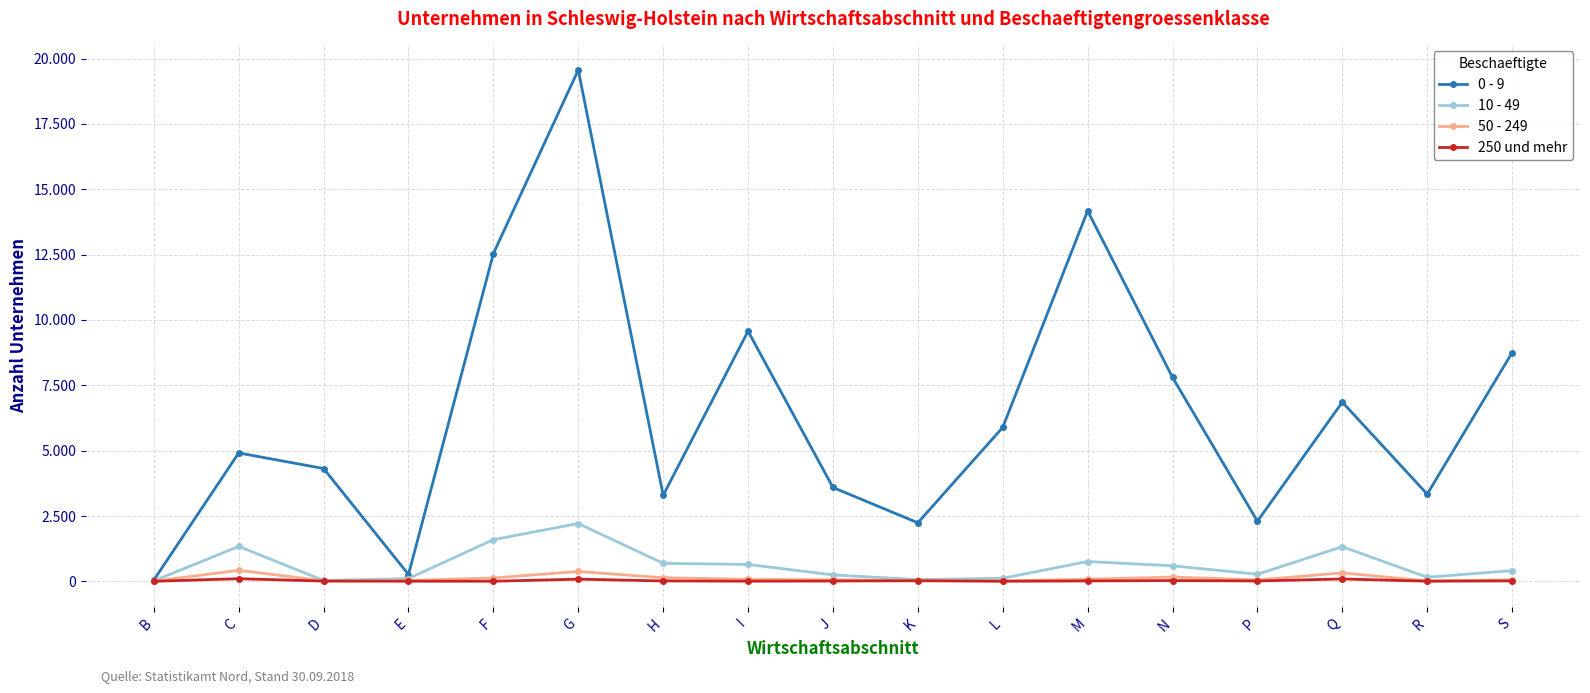

What is the spread (max minus min) of values at R?

3332